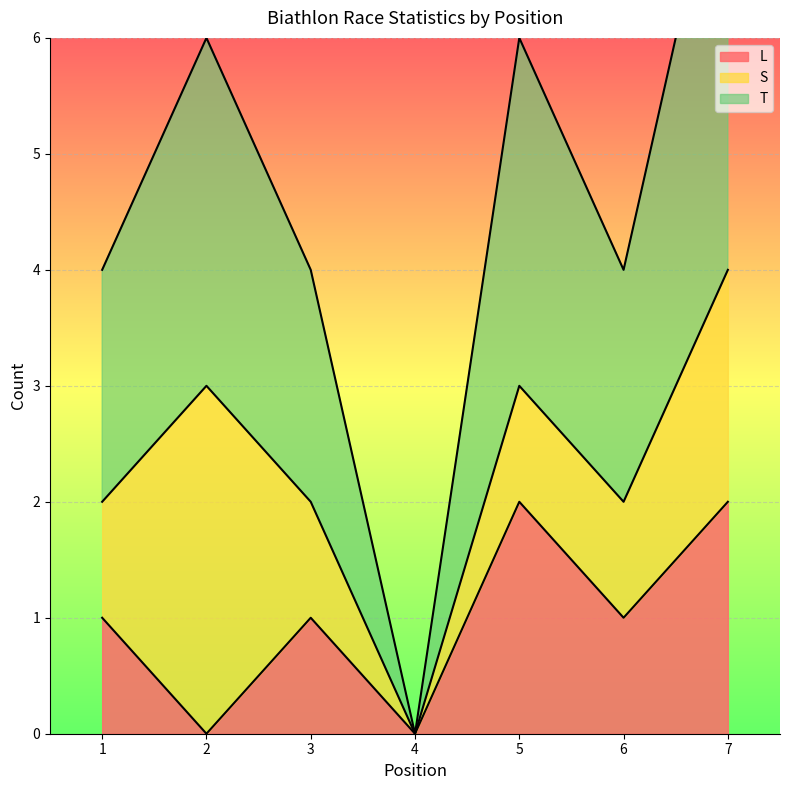

What value does the T series have at 7?

4